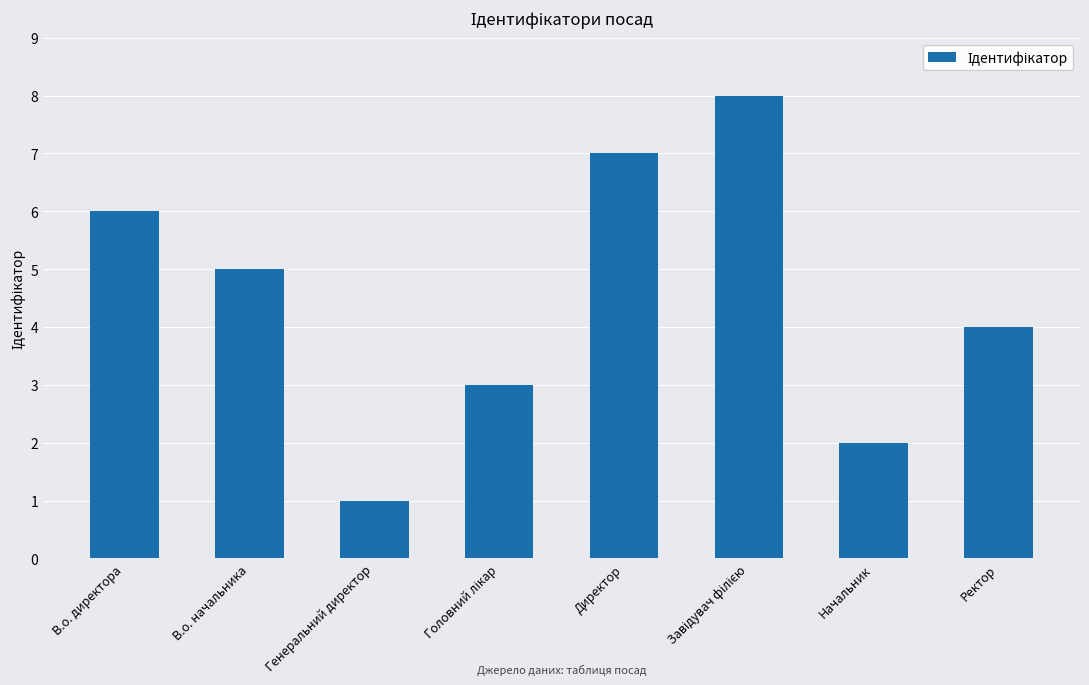

What is the label of the 7th bar from the right?

В.о. начальника